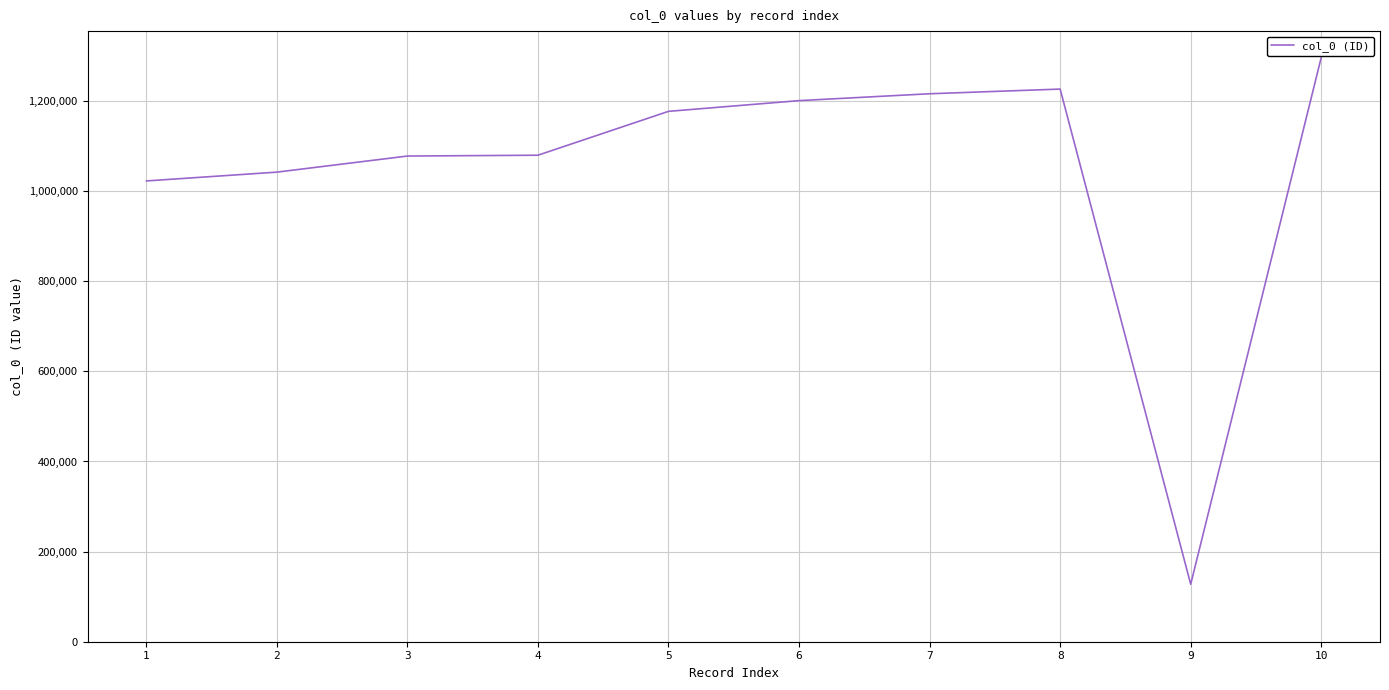

What is the difference between the maximum and minimum values?

1169164